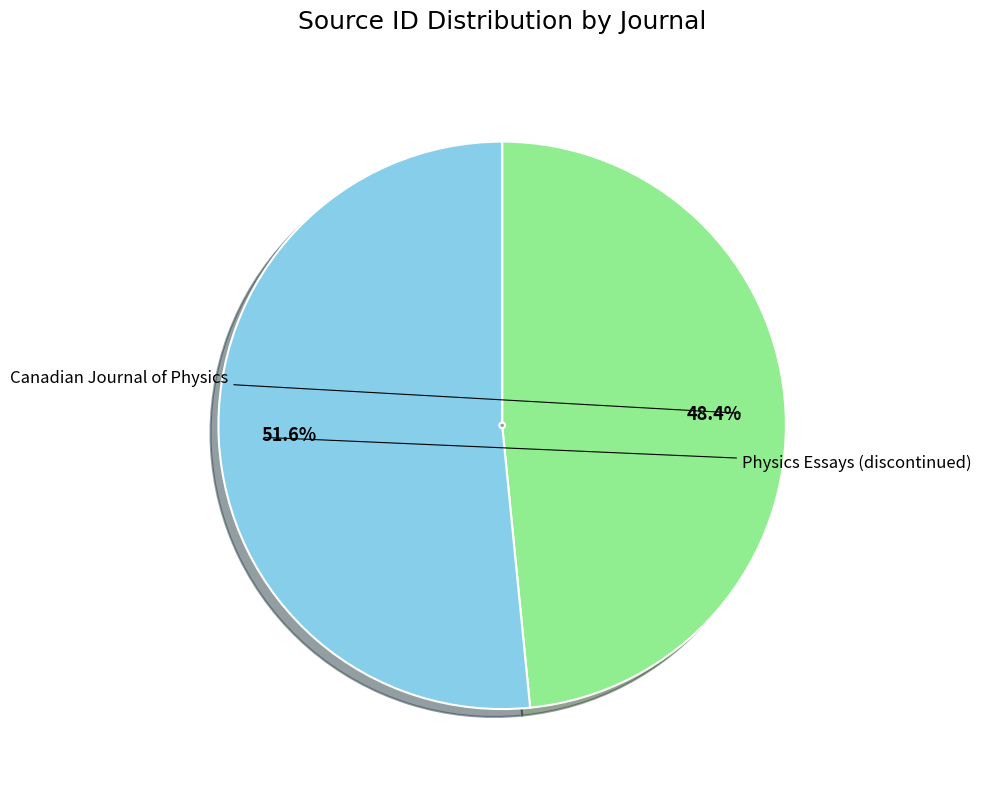

What is the change in value from Canadian Journal of Physics to Physics Essays (discontinued)?

+1781